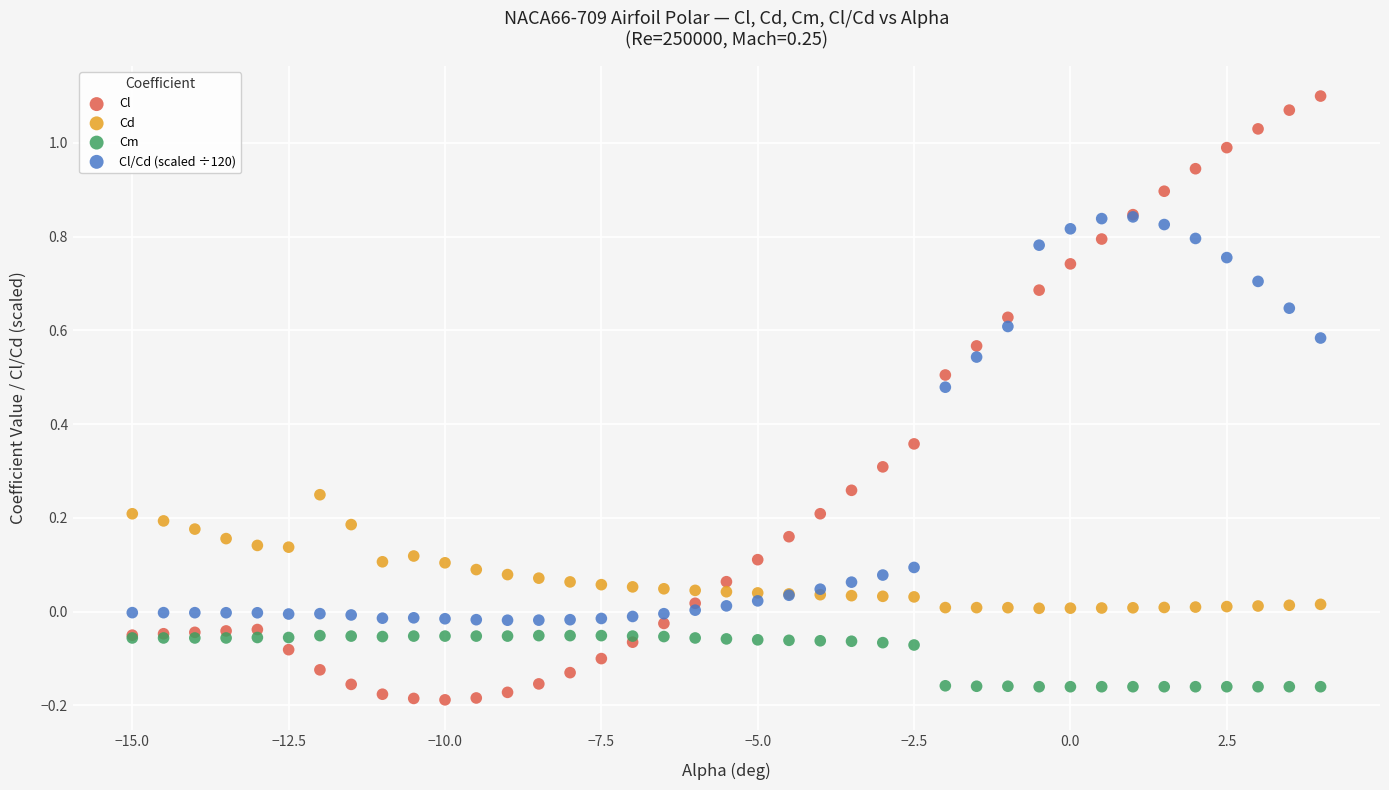

Which series reaches the minimum Y coordinate?

Cl